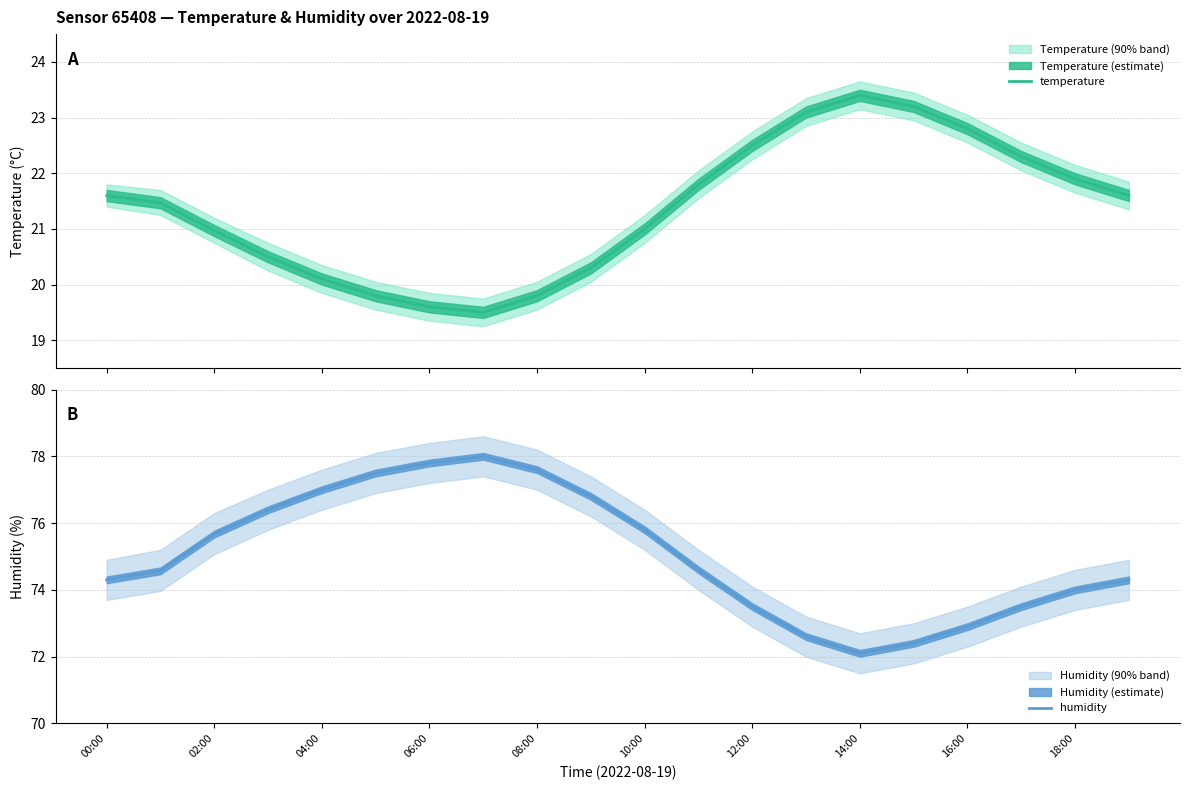

Which series has the largest total across all categories?

humidity